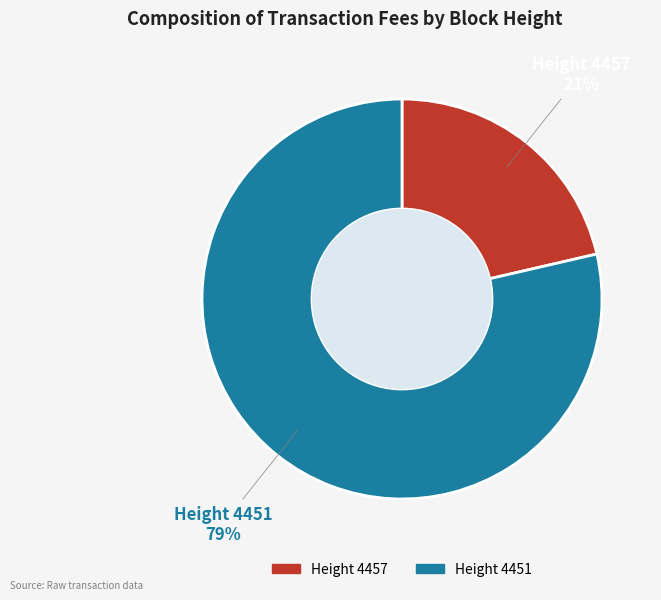

How many slices are in this pie chart?

2